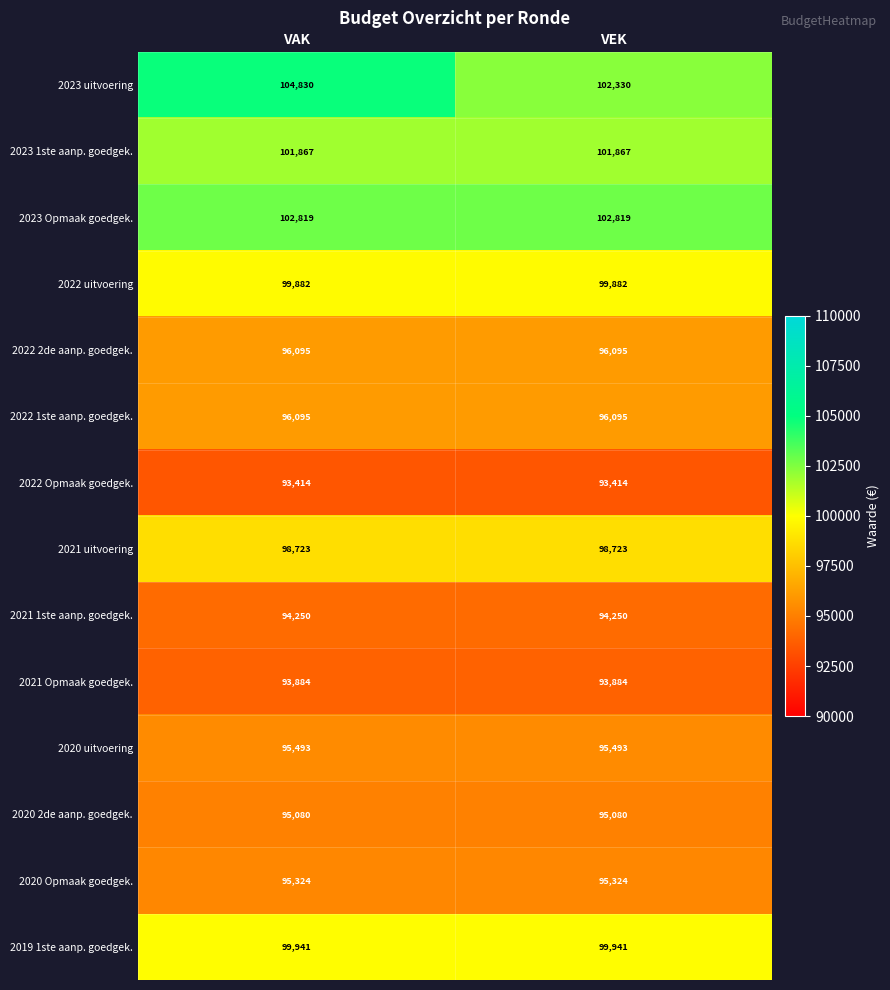

Reading right to left, what are all the values shown in this chart?

2023 uitvoering: VEK=102330	VAK=104830
2023 1ste aanp. goedgek.: VEK=101867	VAK=101867
2023 Opmaak goedgek.: VEK=102819	VAK=102819
2022 uitvoering: VEK=99882	VAK=99882
2022 2de aanp. goedgek.: VEK=96095	VAK=96095
2022 1ste aanp. goedgek.: VEK=96095	VAK=96095
2022 Opmaak goedgek.: VEK=93414	VAK=93414
2021 uitvoering: VEK=98723	VAK=98723
2021 1ste aanp. goedgek.: VEK=94250	VAK=94250
2021 Opmaak goedgek.: VEK=93884	VAK=93884
2020 uitvoering: VEK=95493	VAK=95493
2020 2de aanp. goedgek.: VEK=95080	VAK=95080
2020 Opmaak goedgek.: VEK=95324	VAK=95324
2019 1ste aanp. goedgek.: VEK=99941	VAK=99941